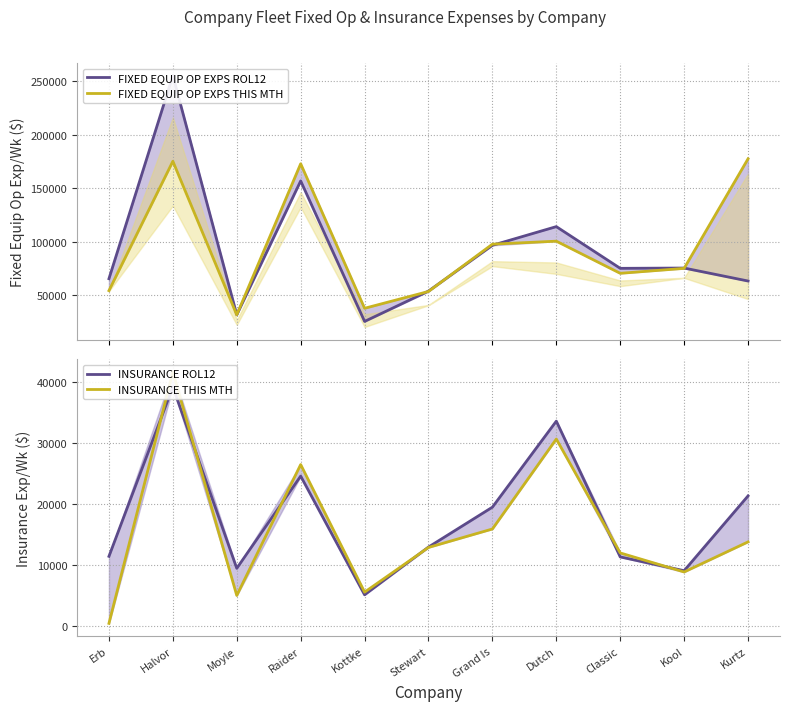

What is the highest value of the INSURANCE ROL12 series?

39131